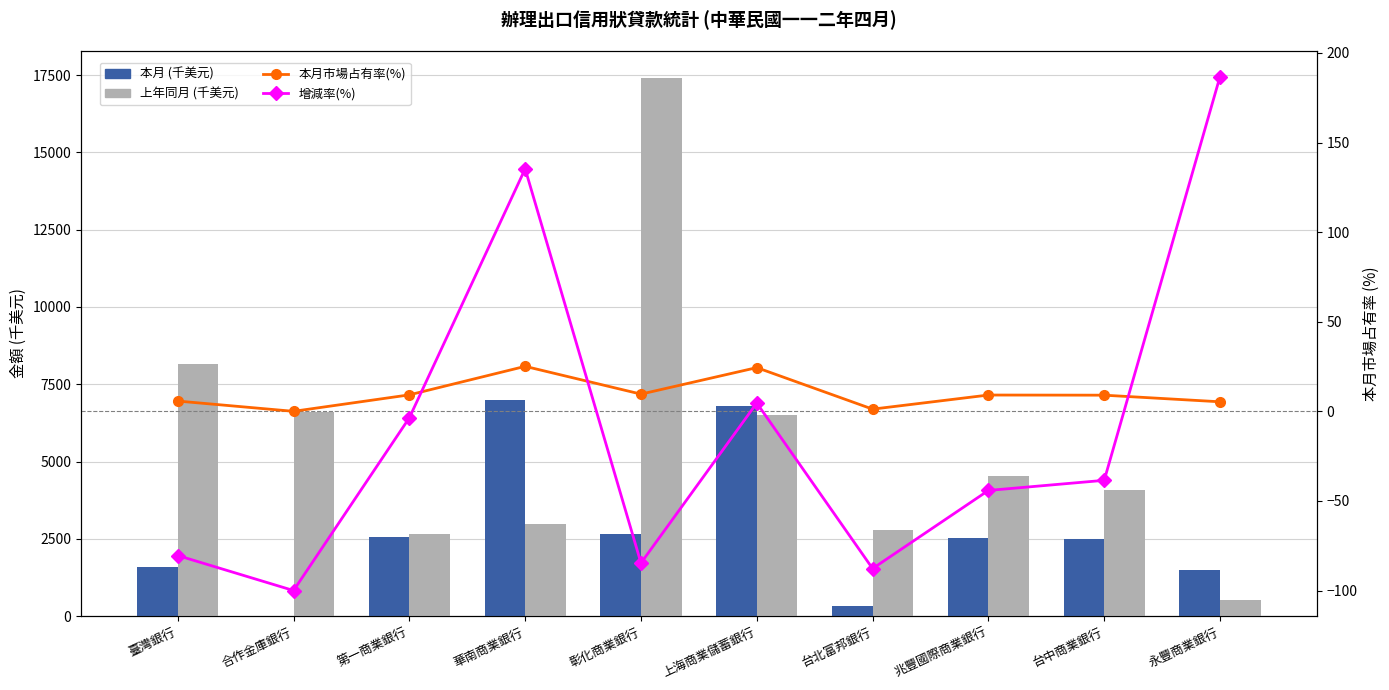

Which series changed the most between 臺灣銀行 and 永豐商業銀行?

上年同月 (千美元)